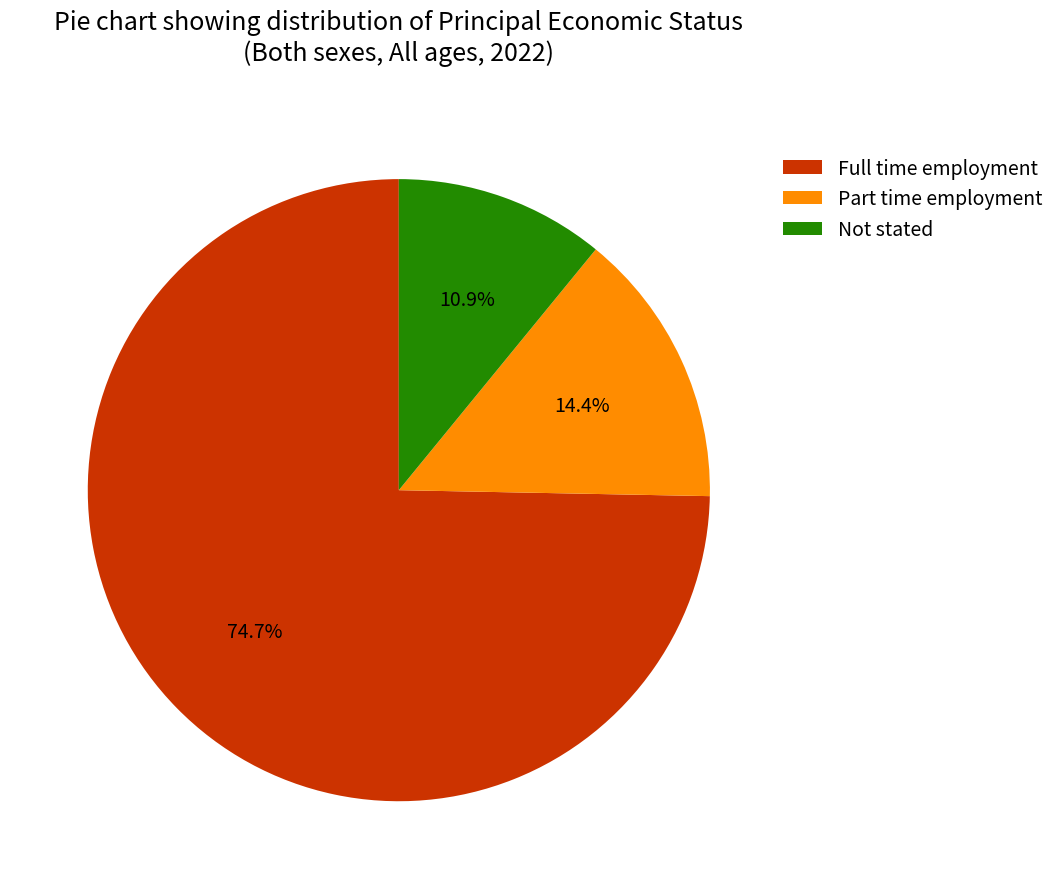

The Part time employment slice represents 27% of the pie. True or false?

False